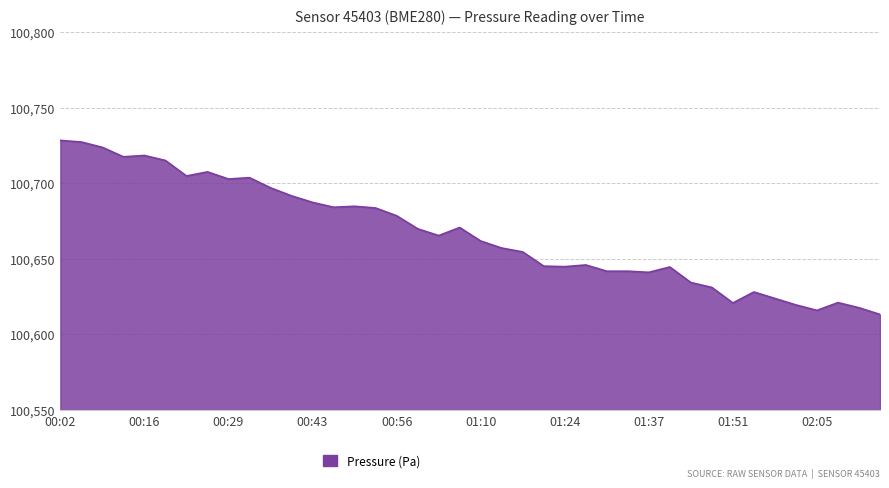

What is the smallest value displayed?

100613.2